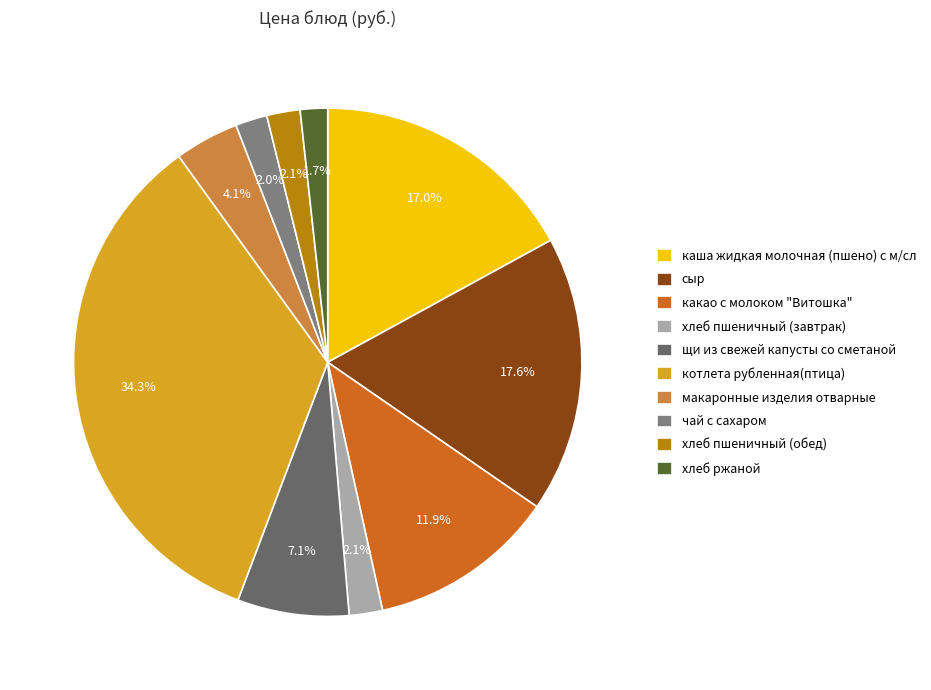

What percentage is the хлеб пшеничный (обед) slice, to the nearest percent?

2%